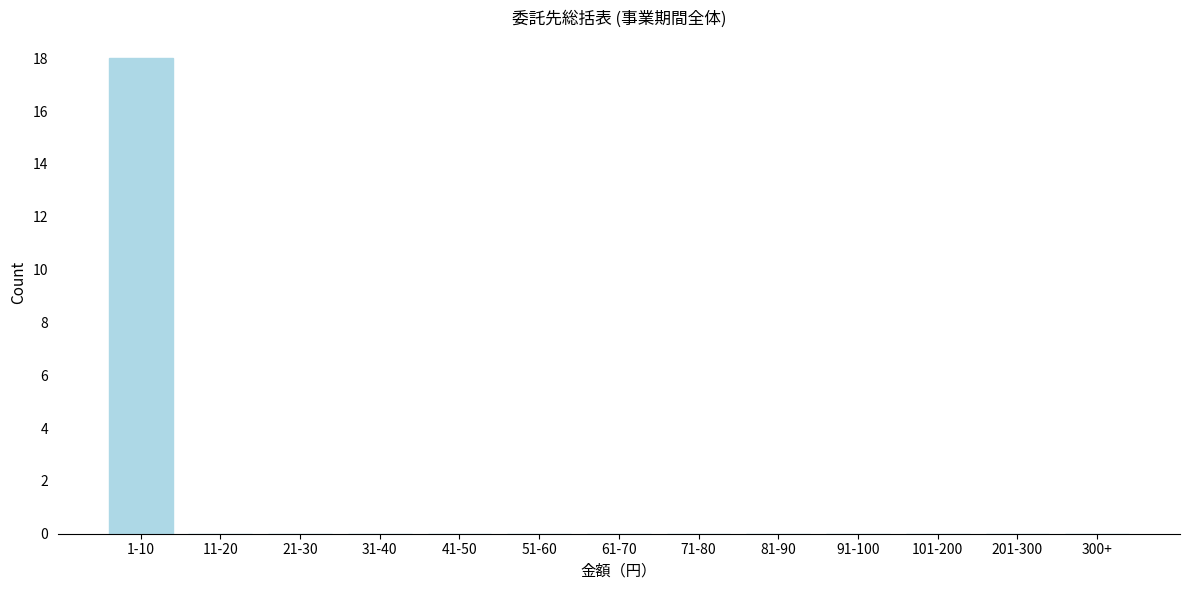

Reading left to right, transcribe all the data shown in this chart.

1-10=18	11-20=0	21-30=0	31-40=0	41-50=0	51-60=0	61-70=0	71-80=0	81-90=0	91-100=0	101-200=0	201-300=0	300+=0